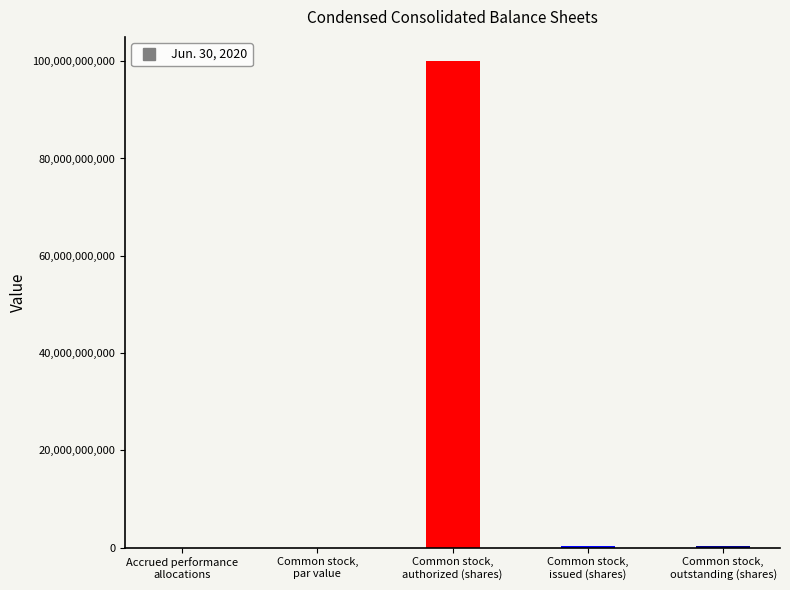

How many series are shown in this chart?

1